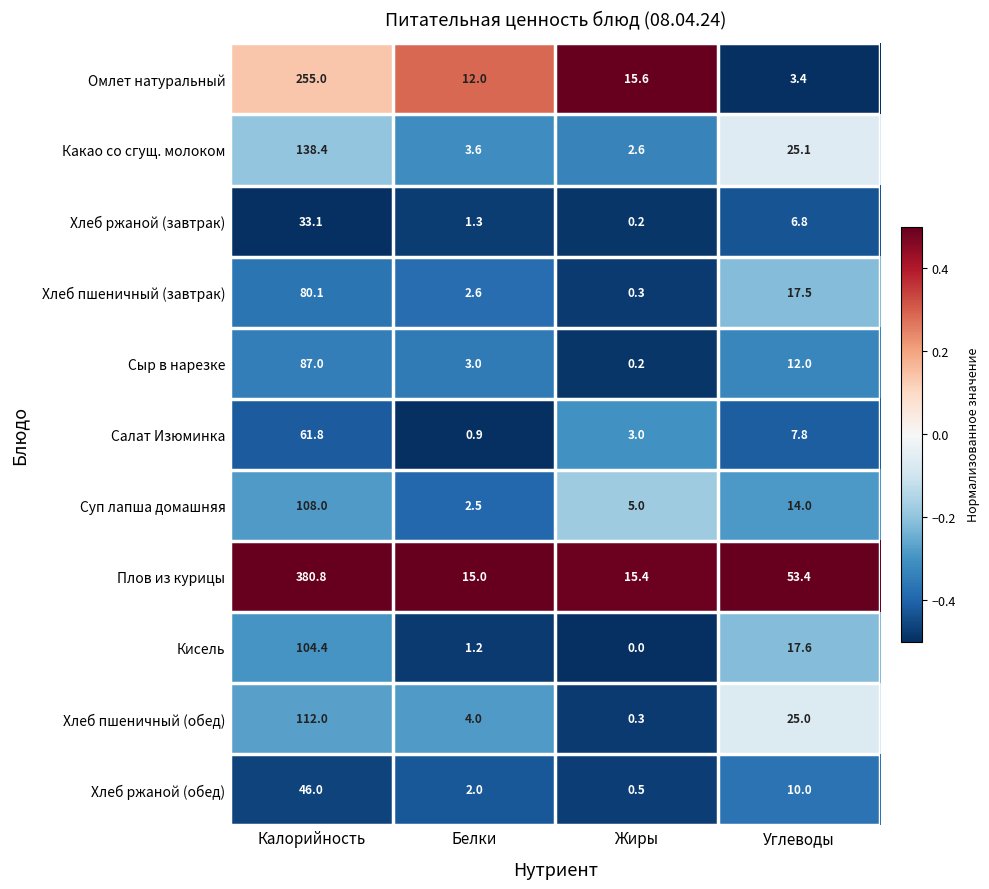

Where is Какао со сгущ. молоком nearest to the value 70?

Углеводы